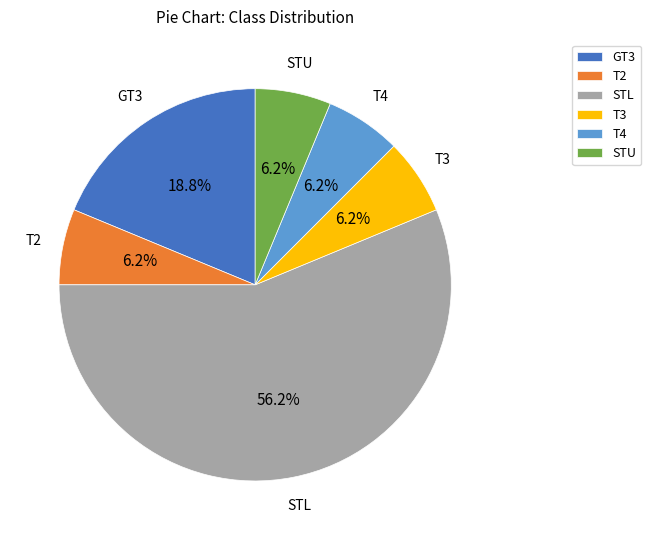

Is the sum of T2 and T3 greater than half?

No